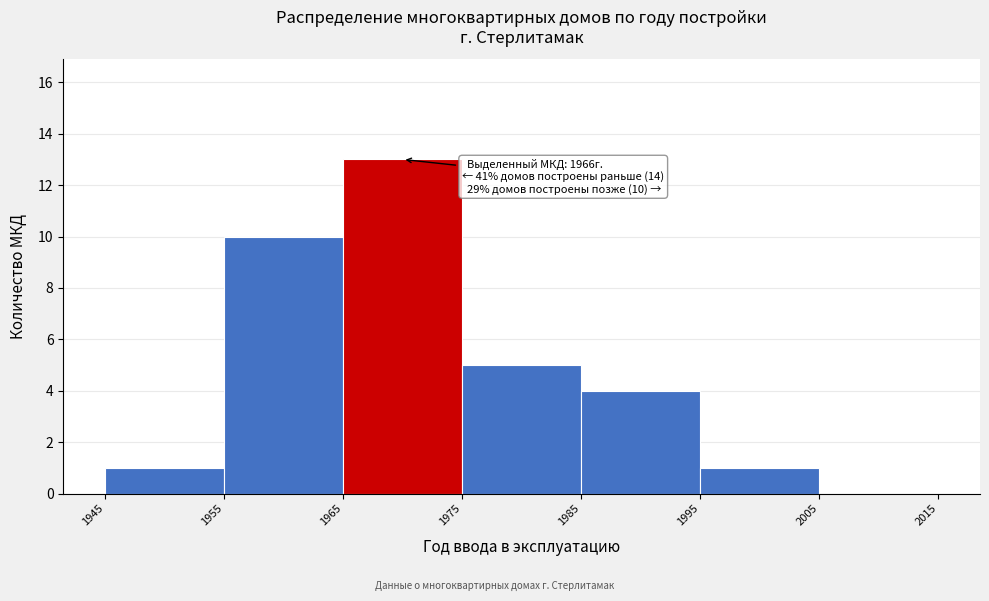

Which range on the x-axis has the tallest bar?

1965 to 1975